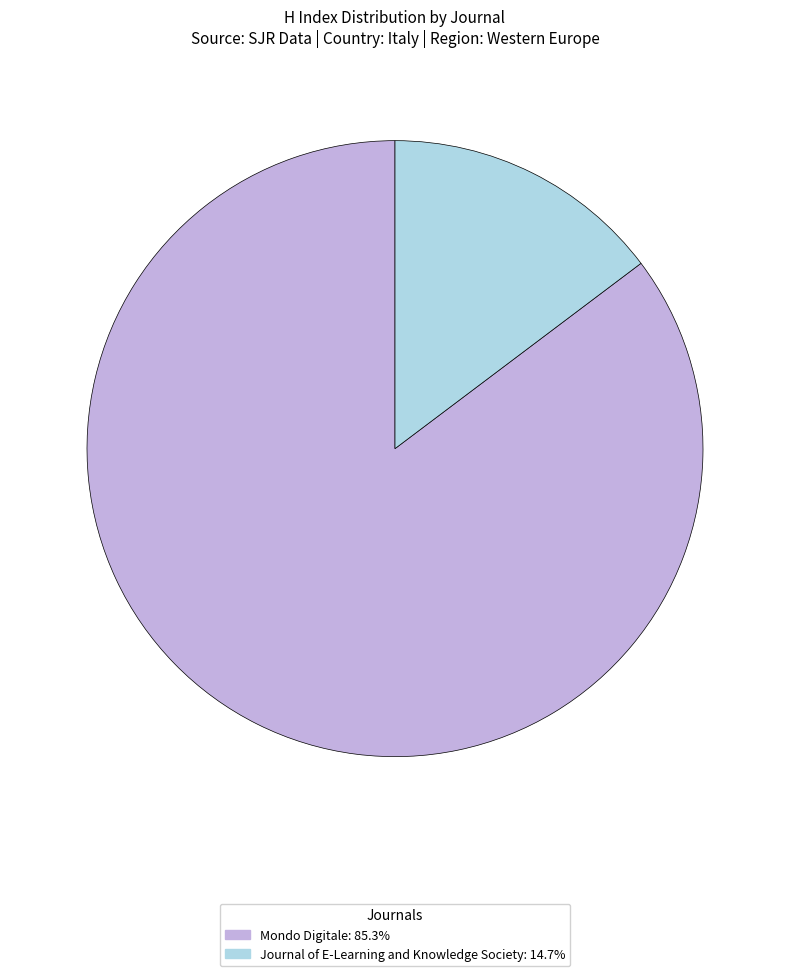

Rank the categories by value from lowest to highest.

Journal of E-Learning and Knowledge Society, Mondo Digitale